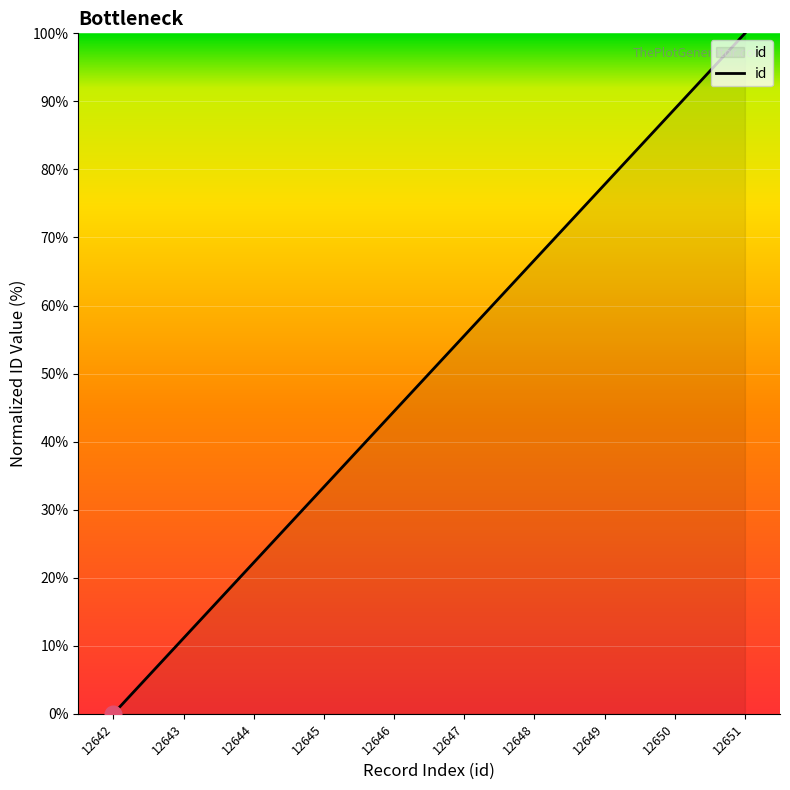

How many values are below 55?

5